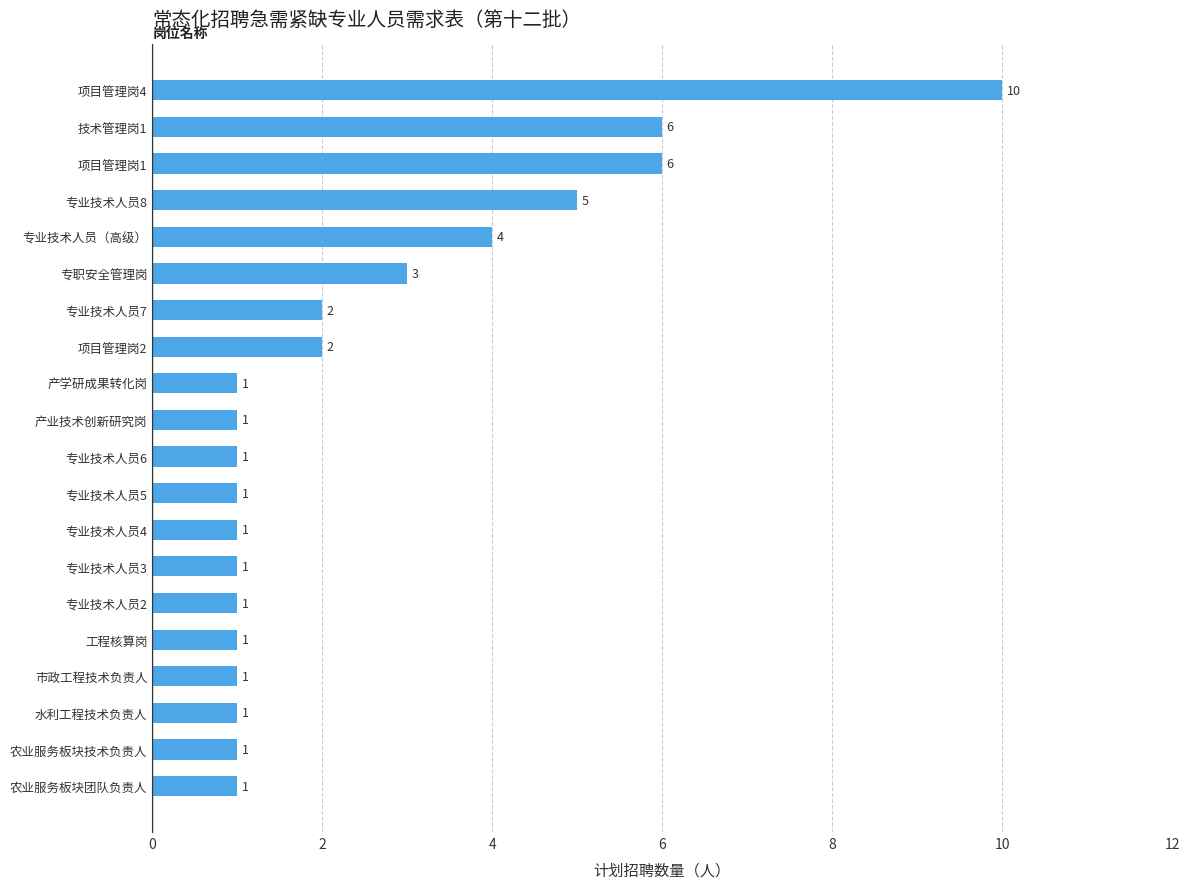

What is the difference between the maximum and minimum values?

9